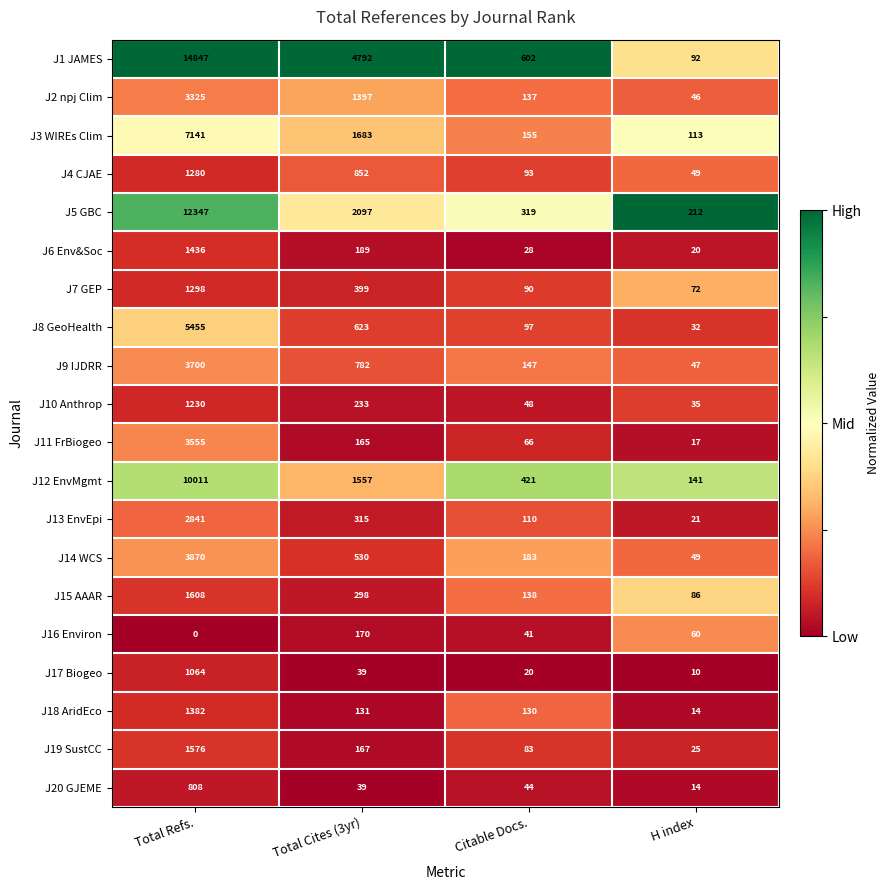

Which series changed the most between Citable Docs. and H index?

J1 JAMES